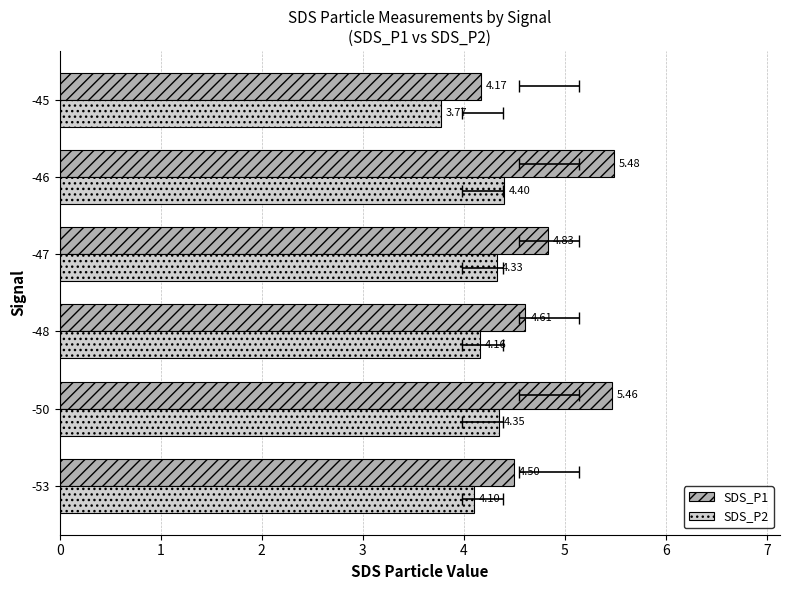

Does the chart contain any negative values?

No